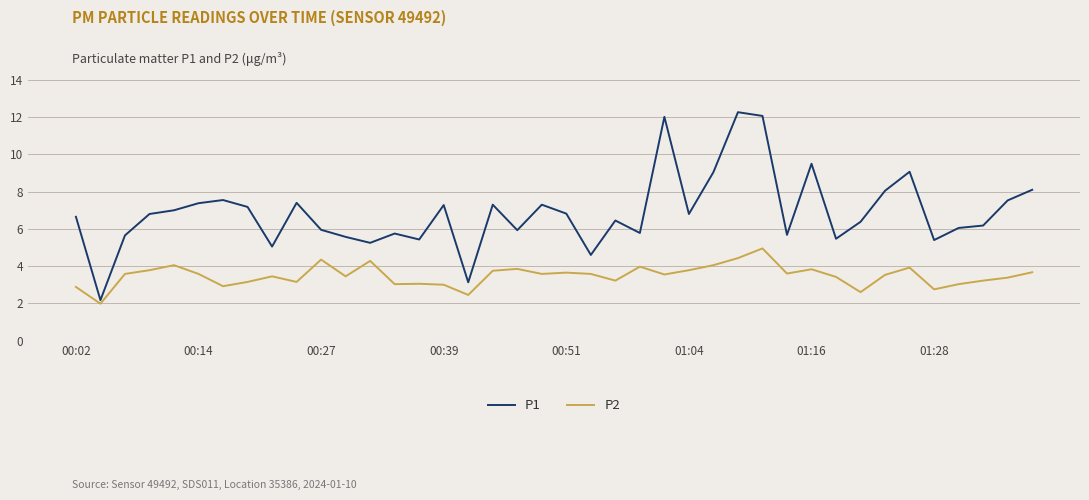

True or false: P2 and P1 intersect in this chart.

False